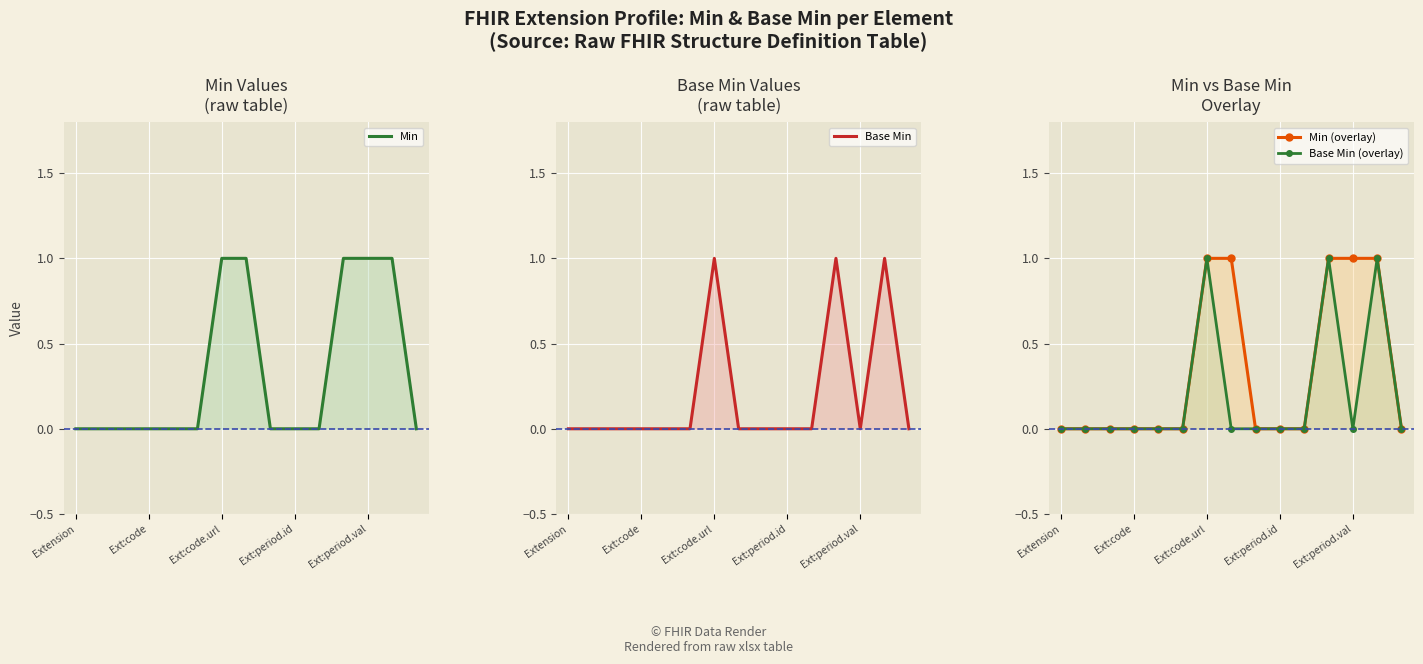

How many values in the Min (overlay) series exceed 0?

5